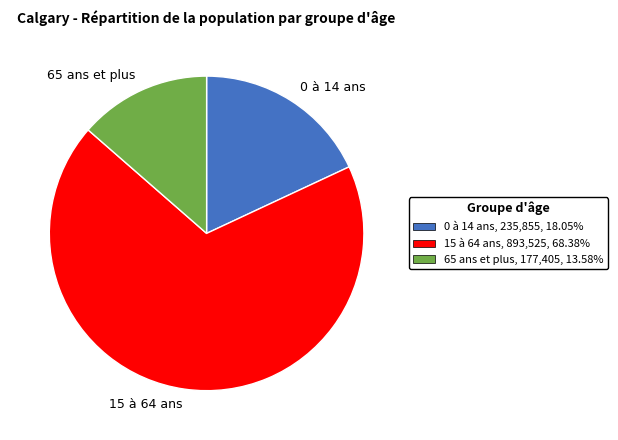

How many slices are in this pie chart?

3